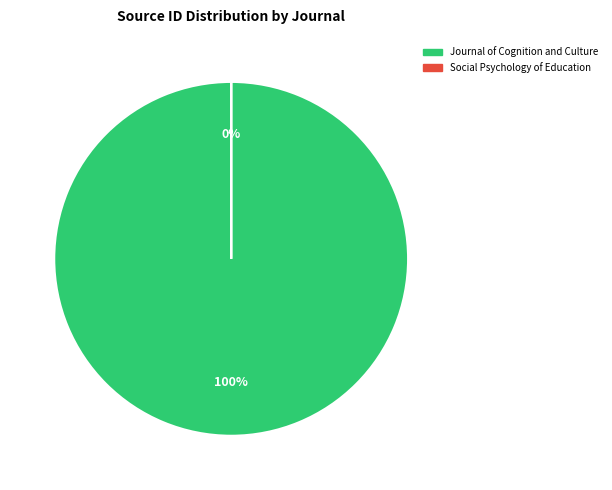

Which category accounts for the majority?

Journal of Cognition and Culture